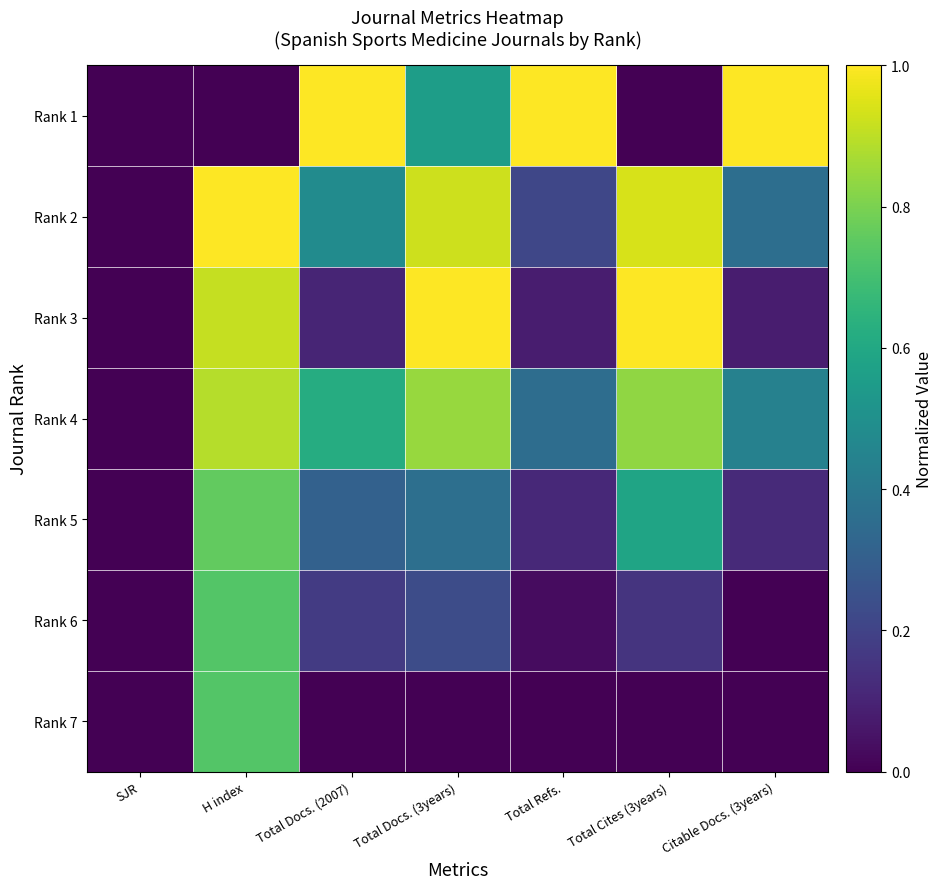

What is the spread (max minus min) of values at Total Refs.?

1.0